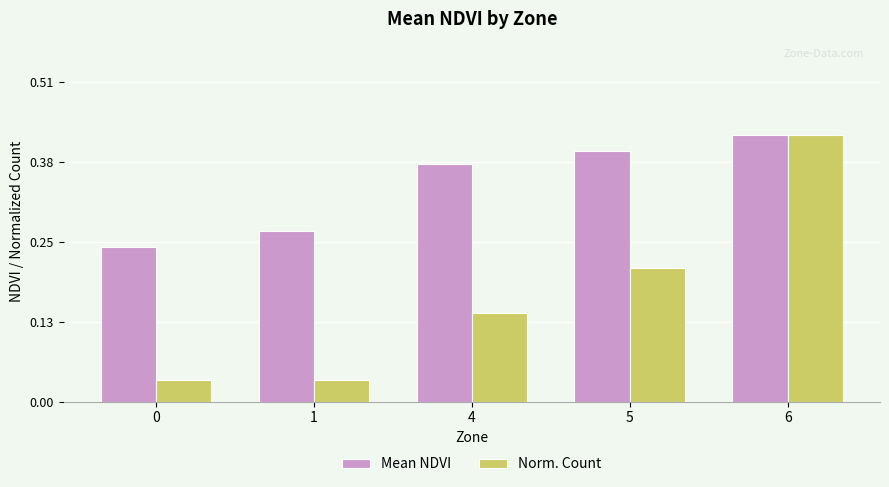

How many bars are there in each group?

2